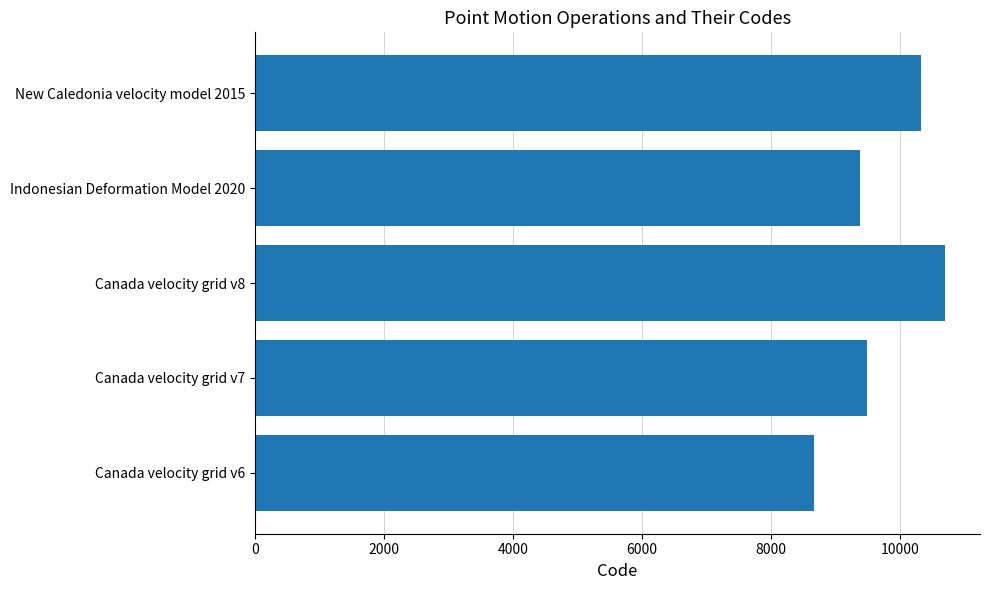

Rank the categories by value from lowest to highest.

Canada velocity grid v6, Indonesian Deformation Model 2020, Canada velocity grid v7, New Caledonia velocity model 2015, Canada velocity grid v8